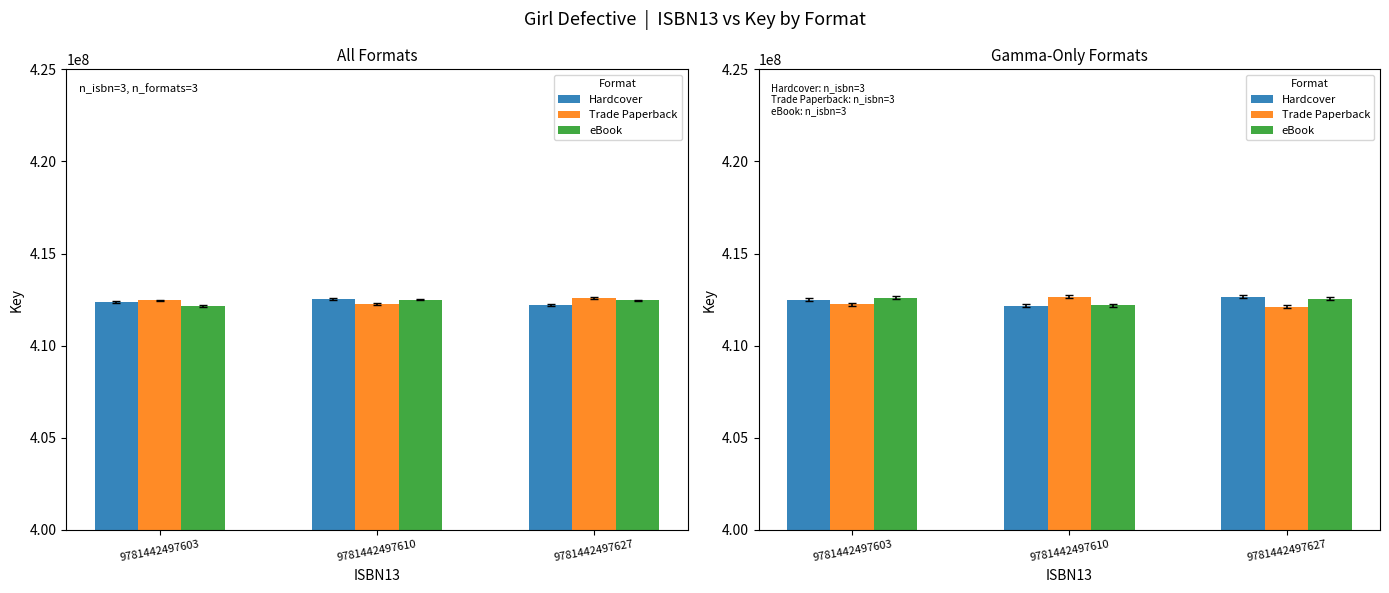

What are all the series names shown in the legend?

Hardcover, Trade Paperback, eBook